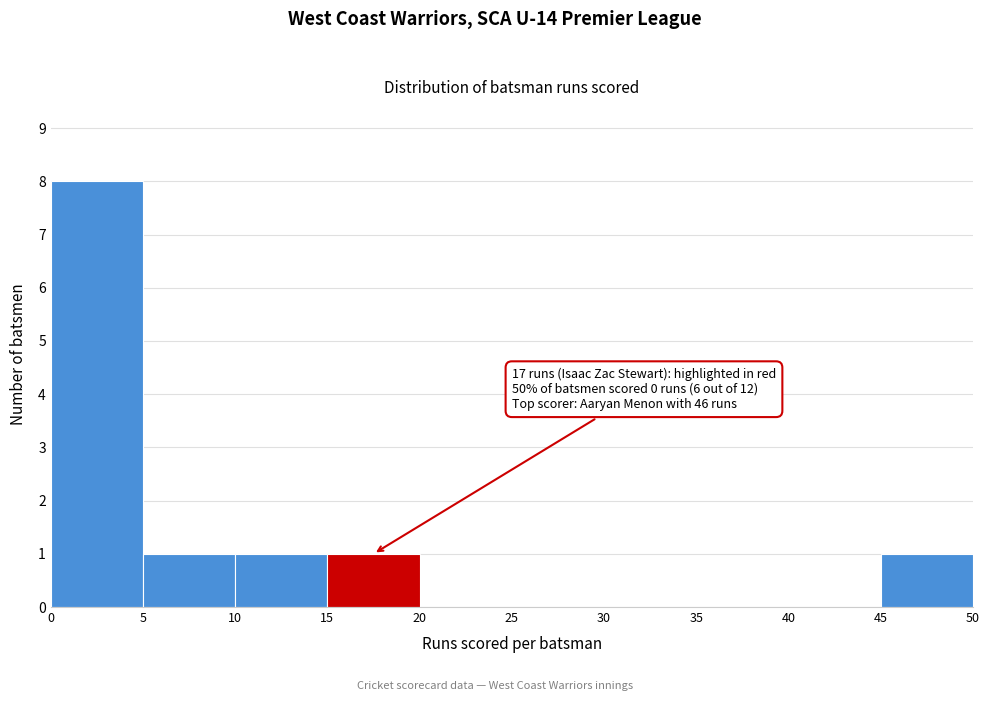

Over which range of the x-axis is the bar tallest?

0 to 5